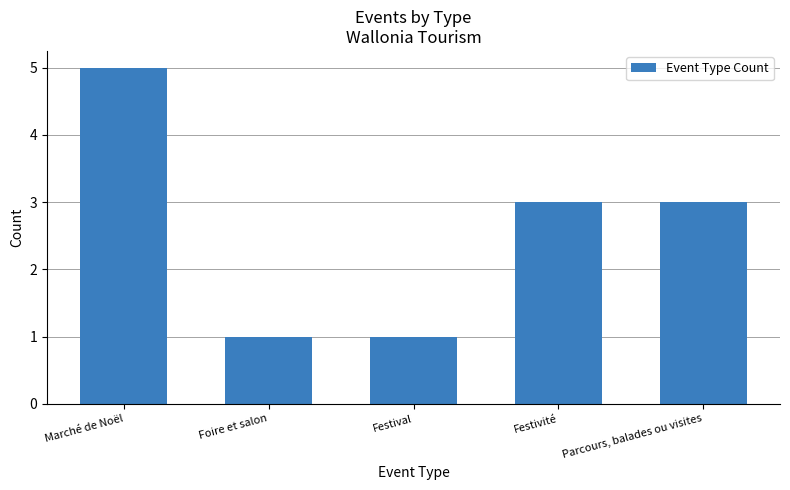

How many categories are shown in the chart?

5